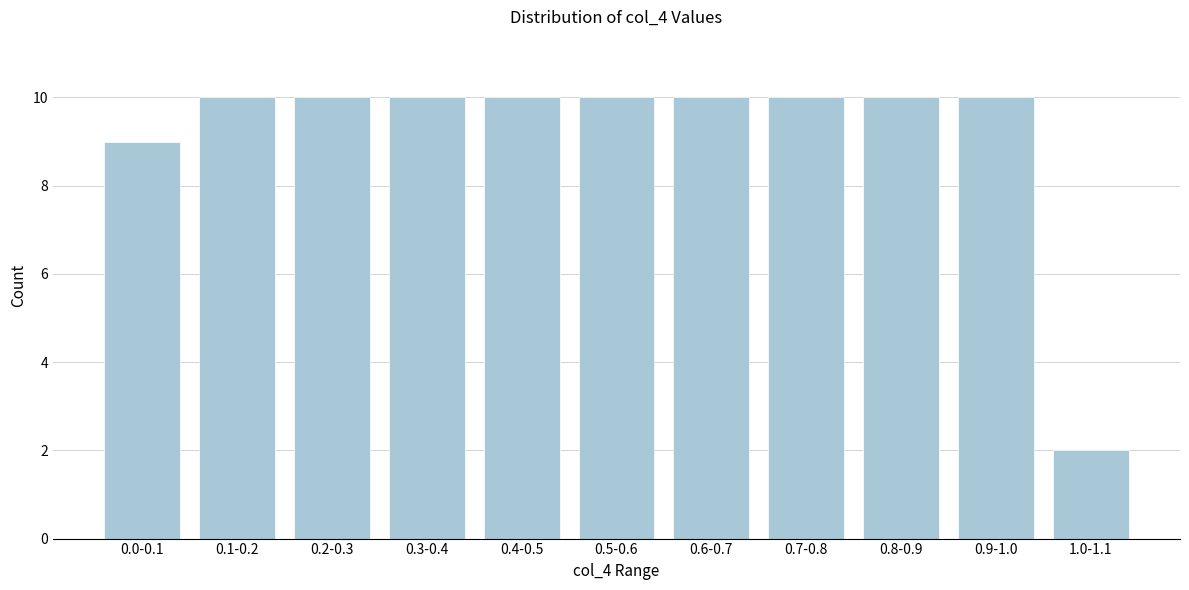

Reading right to left, transcribe all the data shown in this chart.

1.0-1.1=2	0.9-1.0=10	0.8-0.9=10	0.7-0.8=10	0.6-0.7=10	0.5-0.6=10	0.4-0.5=10	0.3-0.4=10	0.2-0.3=10	0.1-0.2=10	0.0-0.1=9